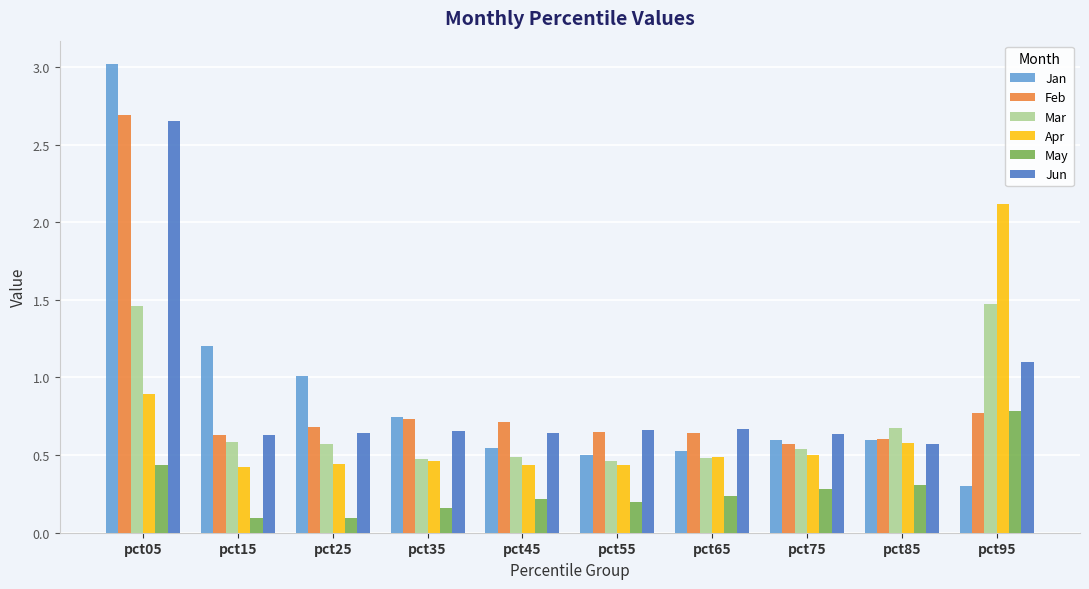

What is the total value across all series at pct55?

2.9